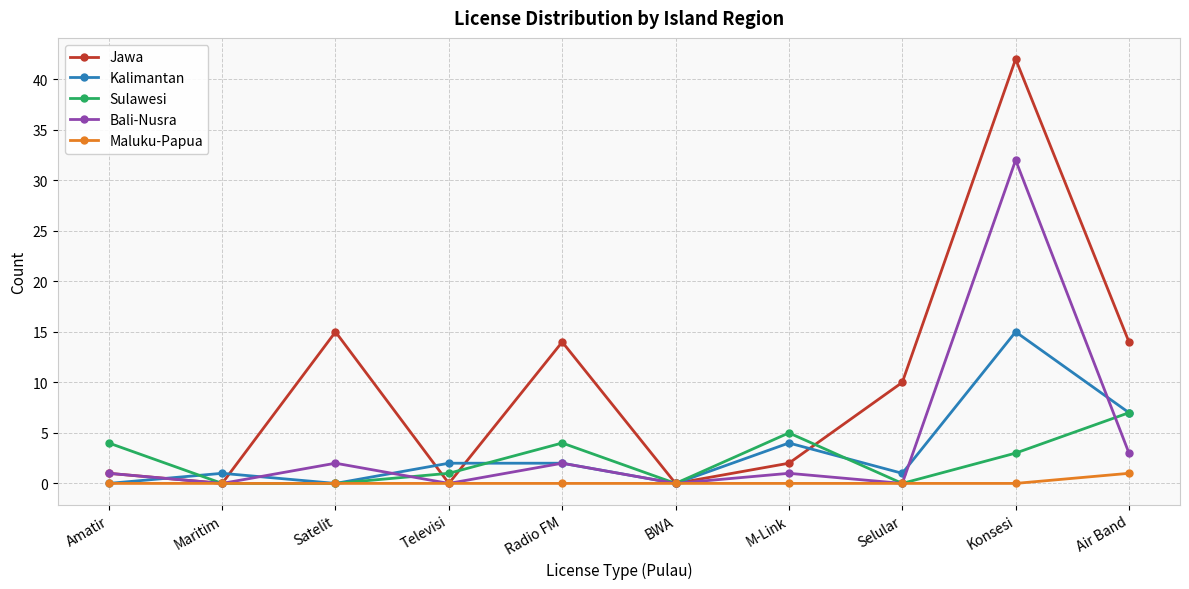

What is the difference between the Sulawesi values at Satelit and Air Band?

7